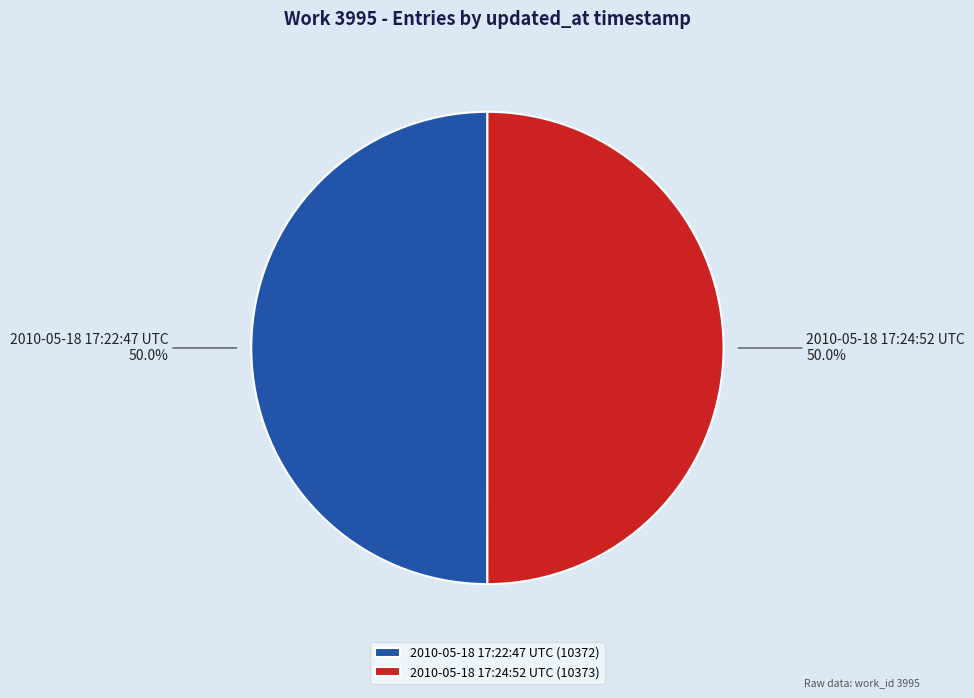

To the nearest percent, what percentage of the pie is 2010-05-18 17:22:47 UTC?

50%